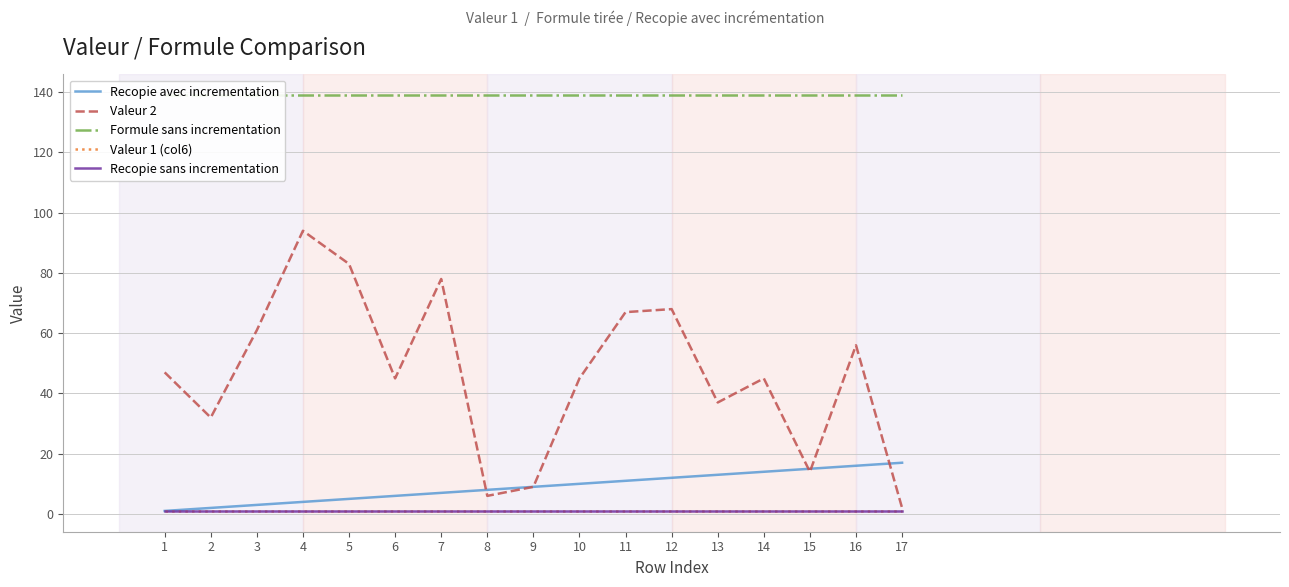

True or false: Recopie avec incrementation has more than 1 interior local peaks.

False